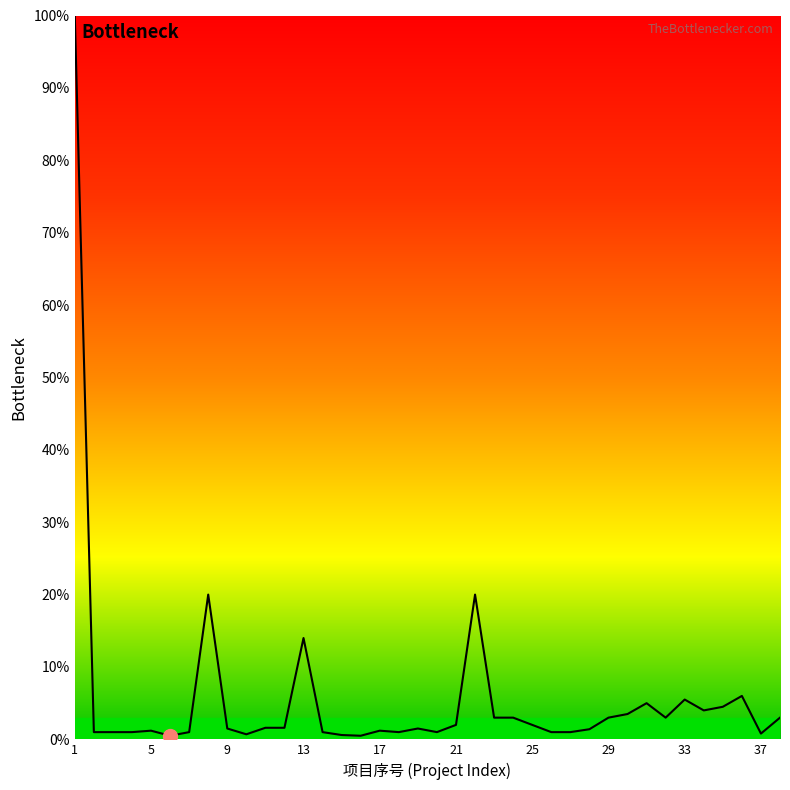

What is the maximum value shown in the chart?

100.0